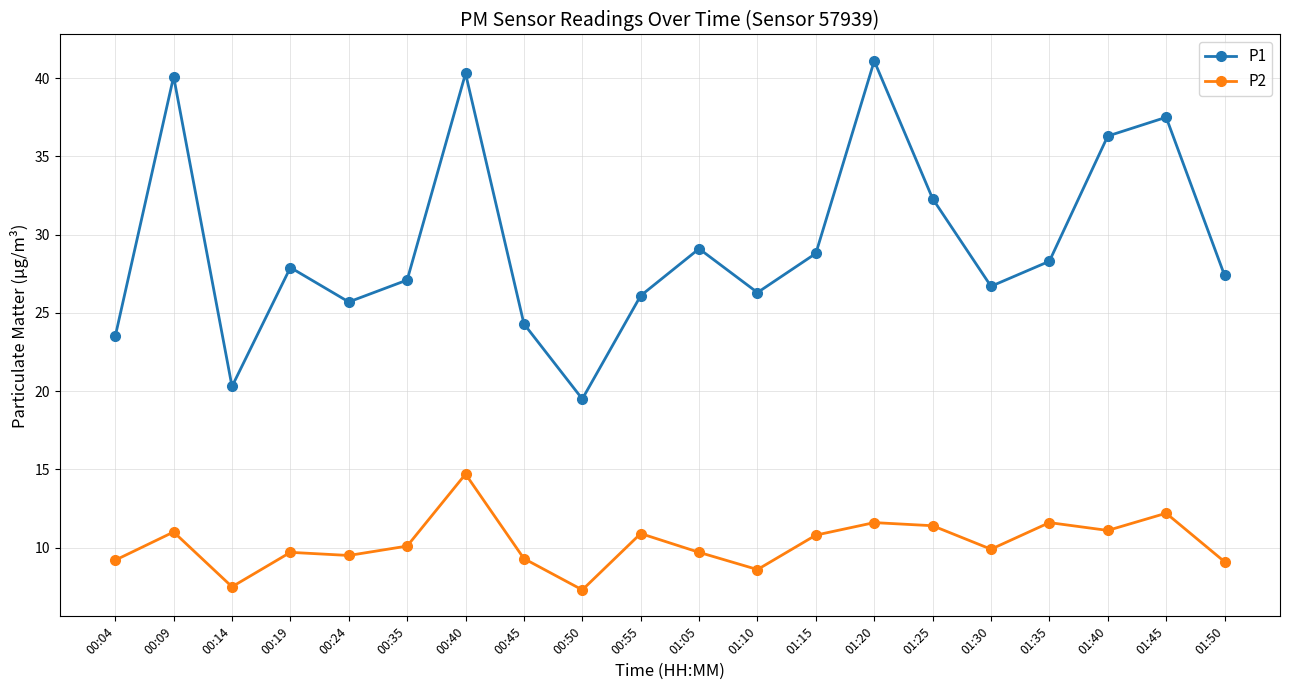

True or false: P2 has more than 2 interior local peaks.

True